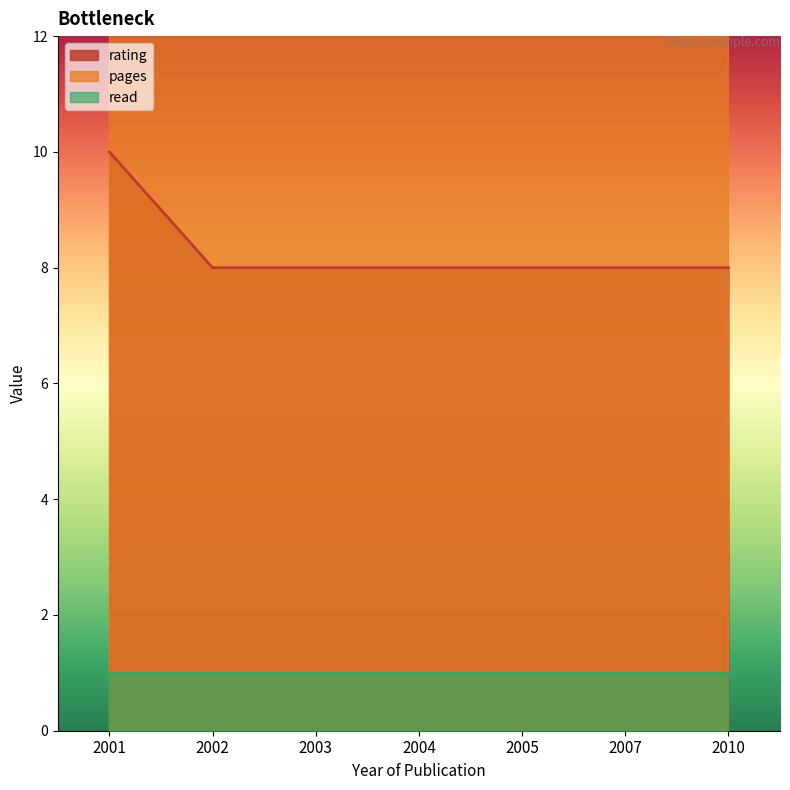

True or false: rating has a value of 12 at 2002.

False